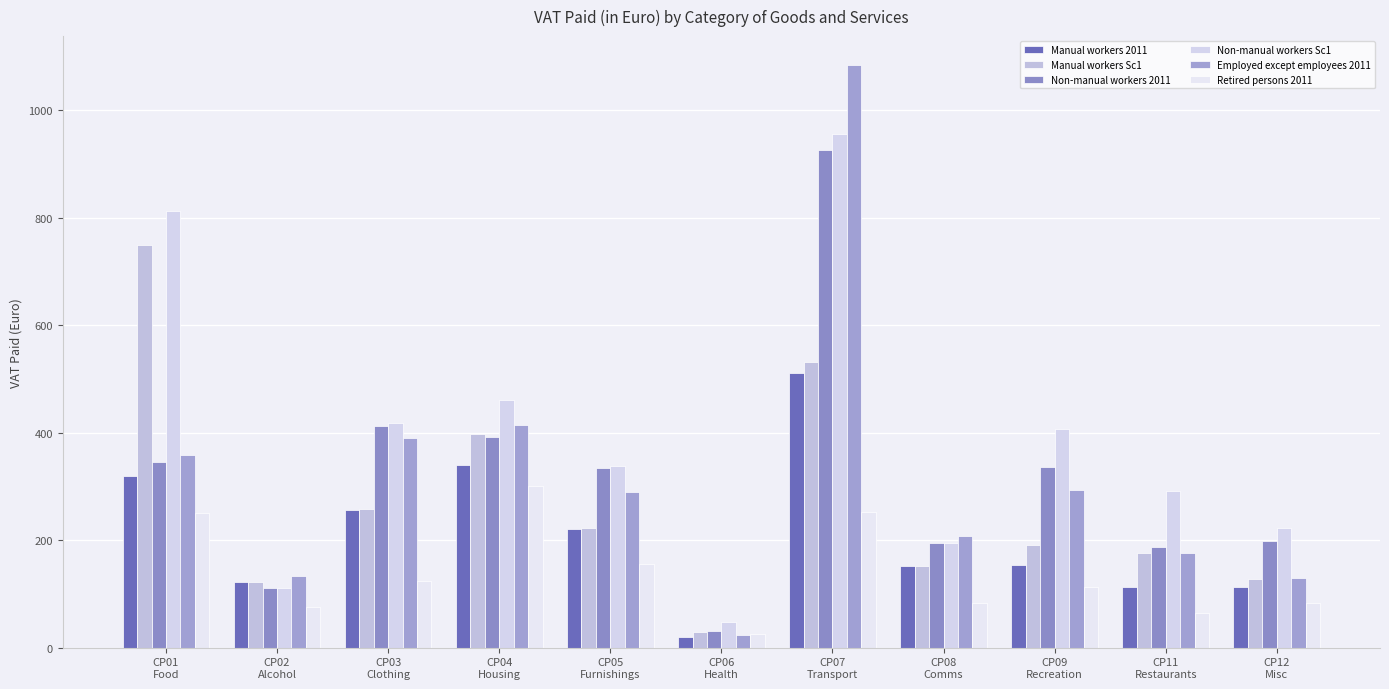

Rank the series at CP01
Food from highest to lowest value.

Non-manual workers Sc1, Manual workers Sc1, Employed except employees 2011, Non-manual workers 2011, Manual workers 2011, Retired persons 2011